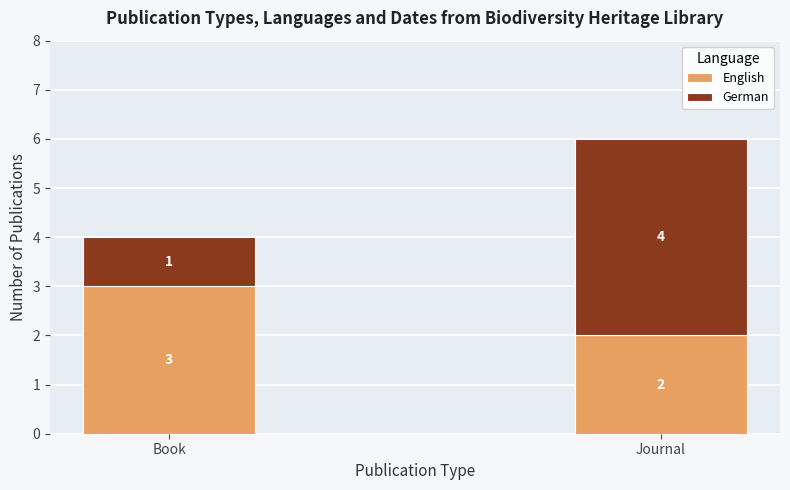

At which category is the sum across all series the highest?

Journal